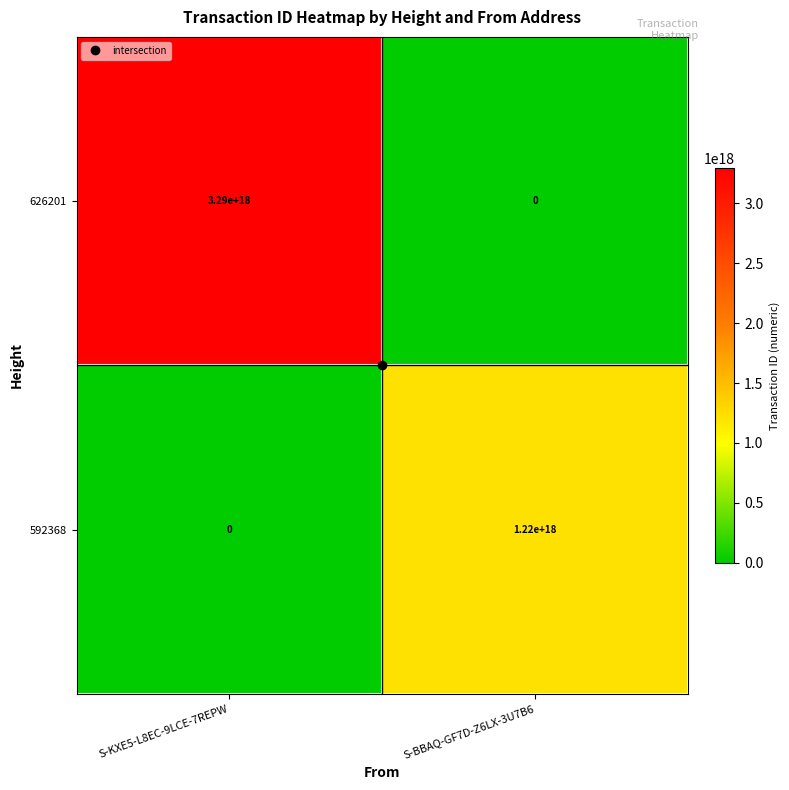

Where is 626201 nearest to the value 1645000000000000000?

S-KXE5-L8EC-9LCE-7REPW